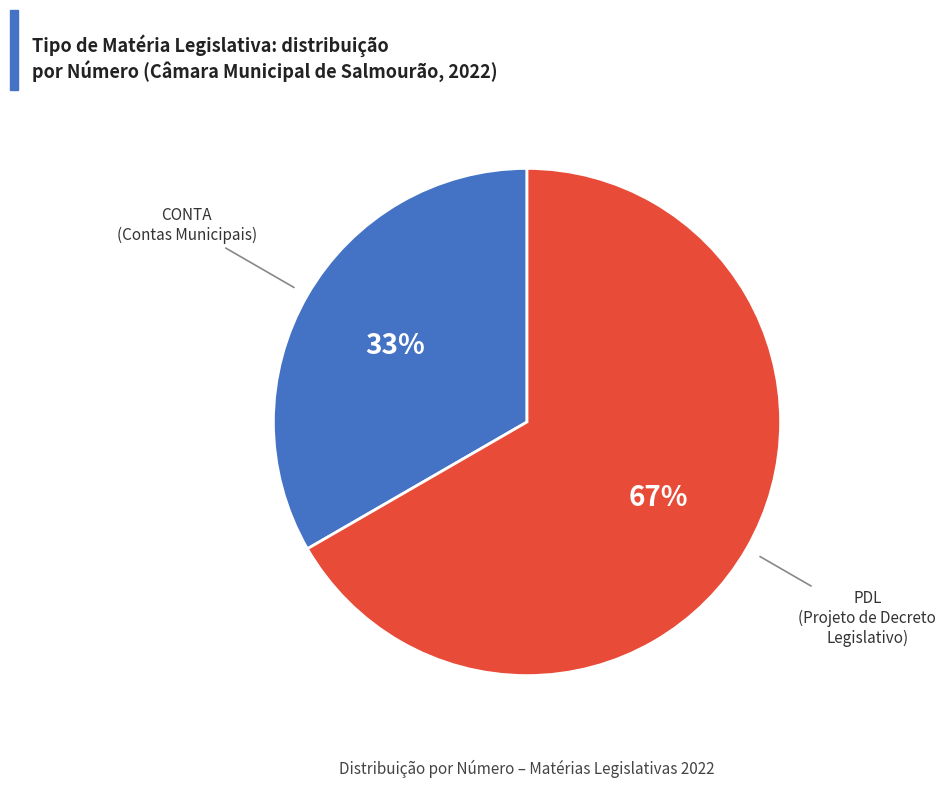

To the nearest percent, what is the combined percentage of CONTA and PDL?

100%